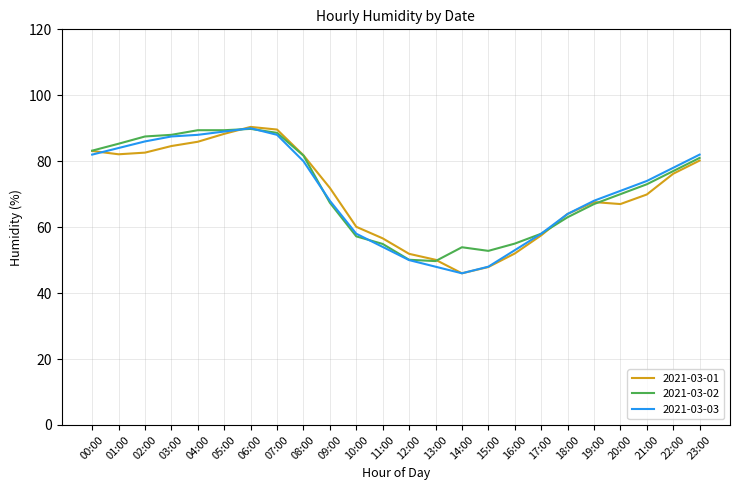

What is the difference between the highest and lowest values at 14:00?

7.9